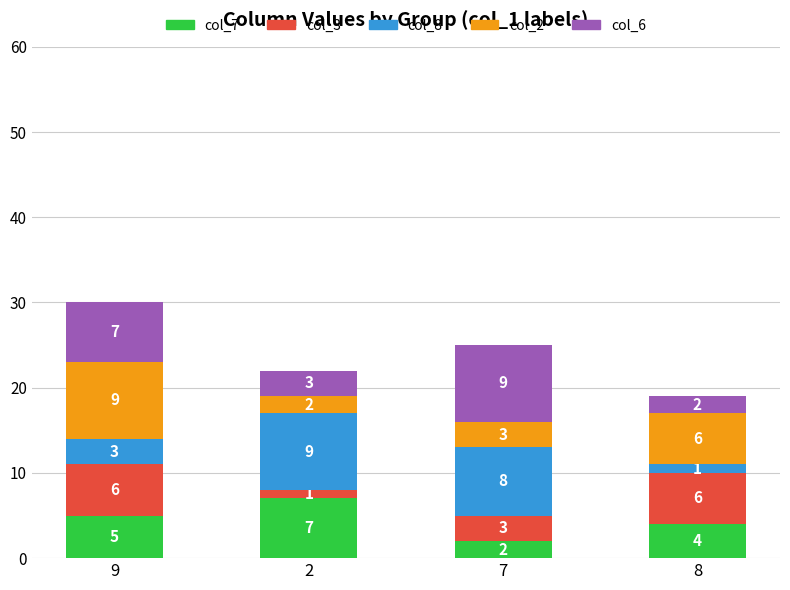

At which category is the sum across all series the highest?

9